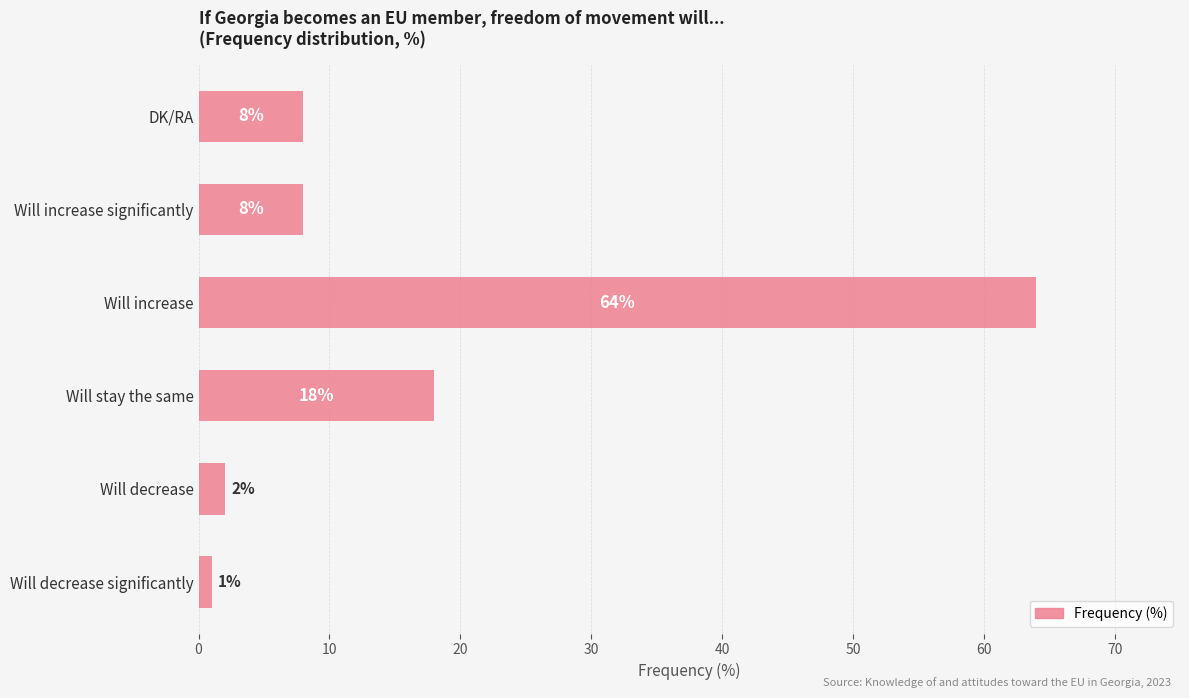

Are the bars grouped side by side (vs. stacked)?

No